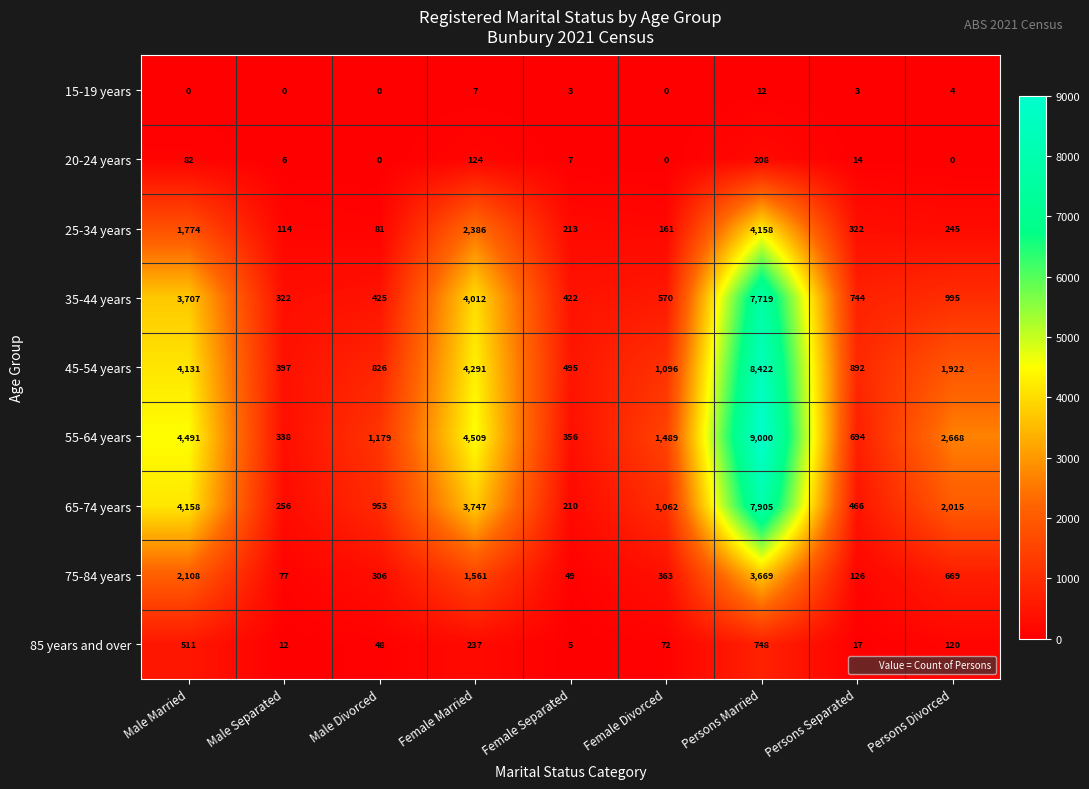

True or false: 20-24 years has a value of 208 at Persons Married.

True